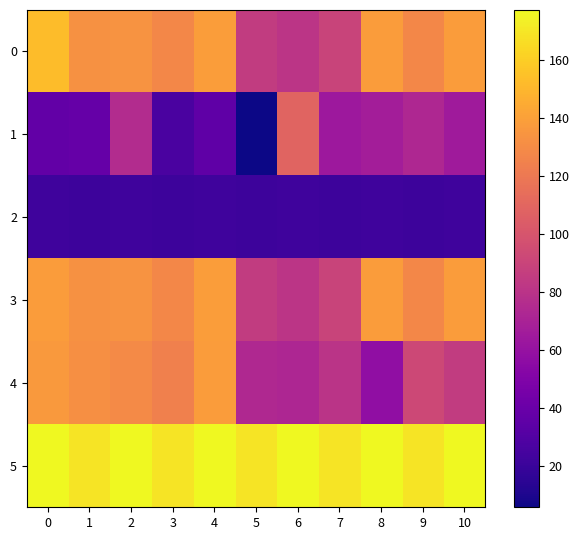

Reading left to right, what are all the values shown in this chart?

0: 0=153.1	1=132.7	2=134.3	3=127.9	4=138.9	5=84.9	6=81.4	7=89.7	8=138.3	9=127.9	10=138.3
1: 0=36.8	1=37.9	2=75.8	3=26.9	4=35.2	5=5.7	6=108.5	7=63.7	8=67.0	9=73.0	10=65.1
2: 0=22.2	1=21.7	2=22.2	3=21.7	4=22.2	5=21.7	6=22.2	7=21.7	8=22.2	9=21.7	10=22.2
3: 0=138.3	1=132.7	2=134.3	3=127.9	4=138.9	5=84.9	6=81.4	7=89.7	8=138.3	9=127.9	10=138.3
4: 0=136.9	1=132.1	2=129.1	3=123.9	4=138.3	5=73.8	6=72.3	7=80.4	8=57.6	9=92.7	10=84.9
5: 0=177.3	1=168.8	2=177.3	3=168.8	4=177.3	5=168.8	6=177.3	7=168.8	8=177.3	9=168.8	10=177.3